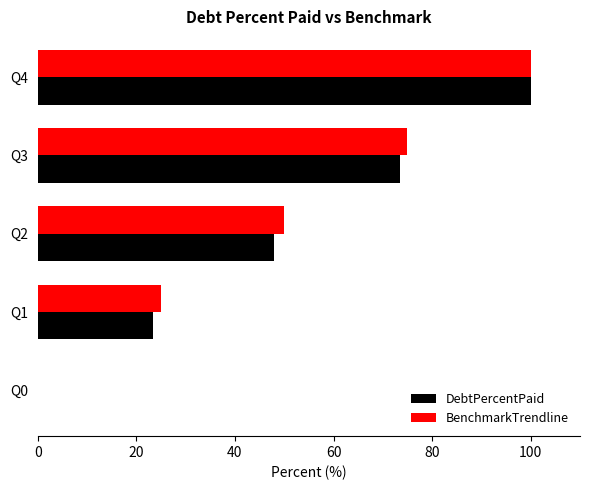

What is the sum of the BenchmarkTrendline values at Q0 and Q2?

50.0